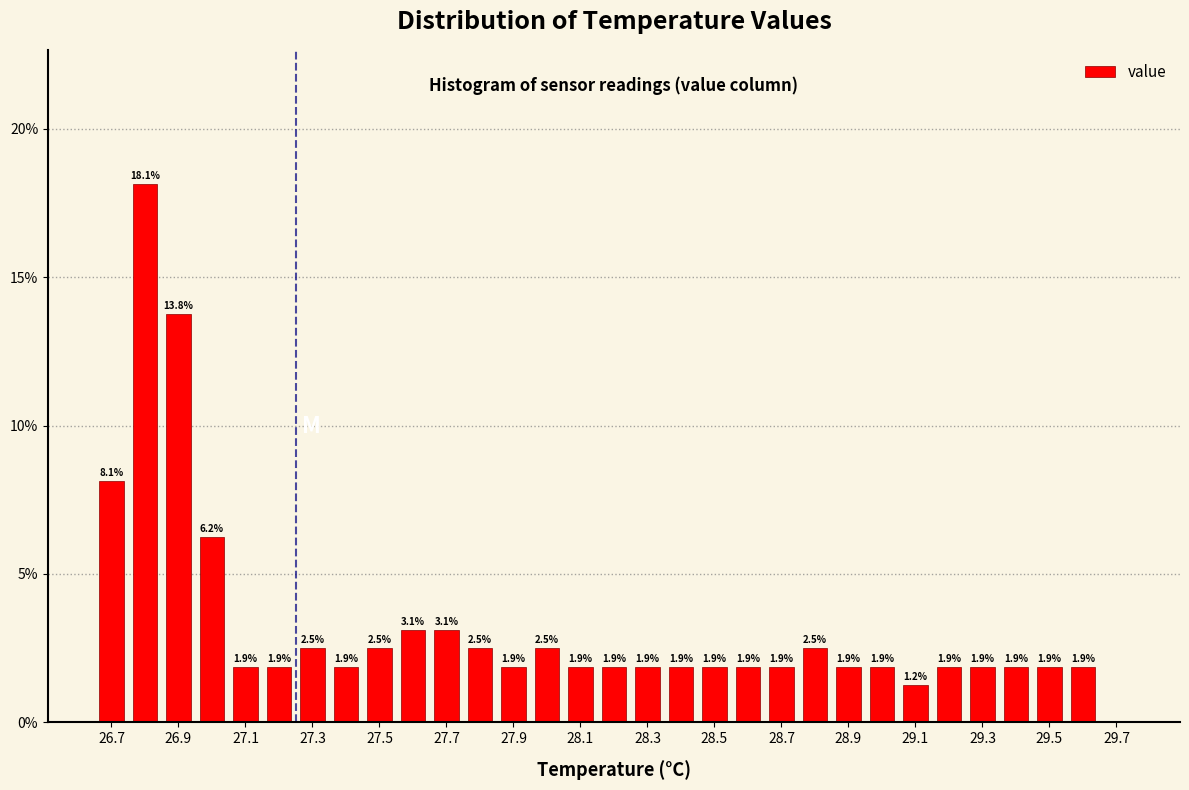

Over which range of the x-axis is the bar tallest?

26.75 to 26.85